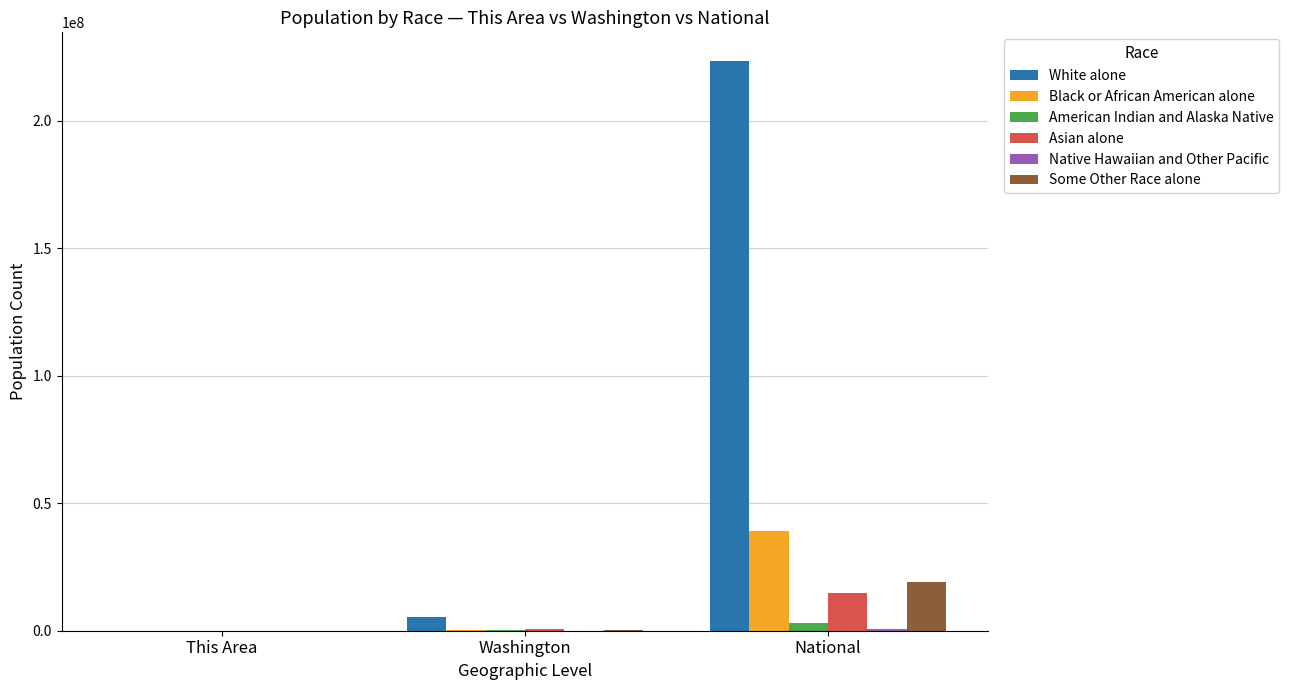

What is the highest value of the White alone series?

223553265